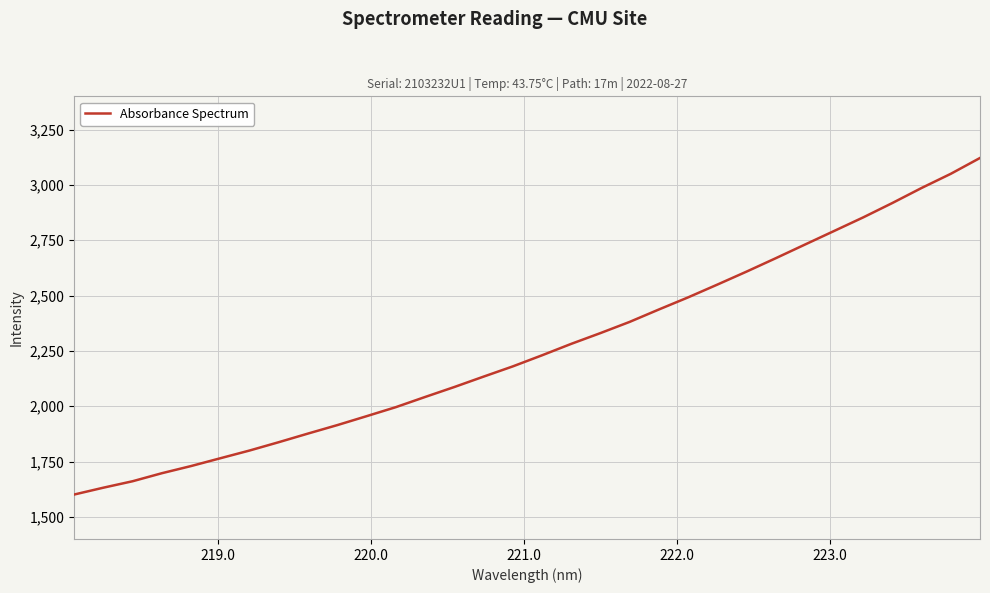

True or false: there are more than 1 points higher than both neighbors.

False